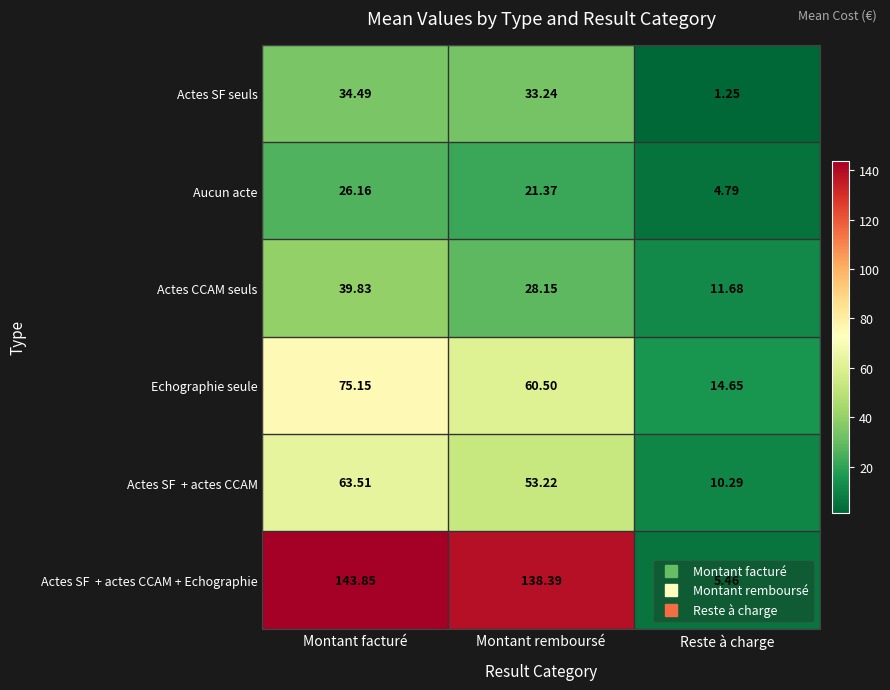

List the labels in order of Echographie seule value, smallest first.

Reste à charge, Montant remboursé, Montant facturé